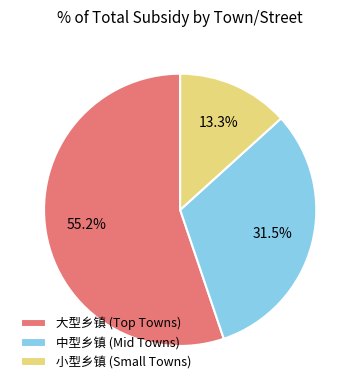

Is there any slice that represents more than half of the pie?

Yes